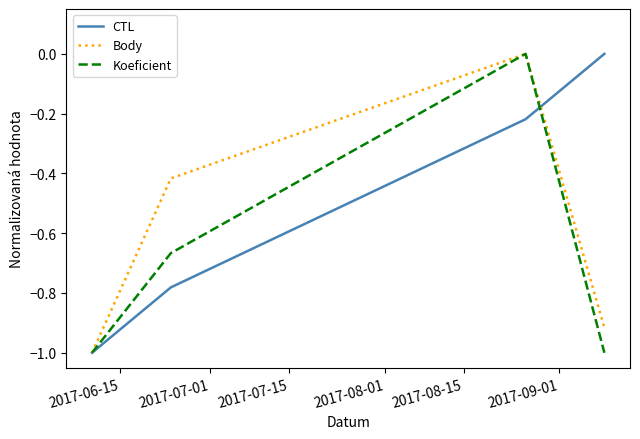

Which series has the largest total across all categories?

CTL